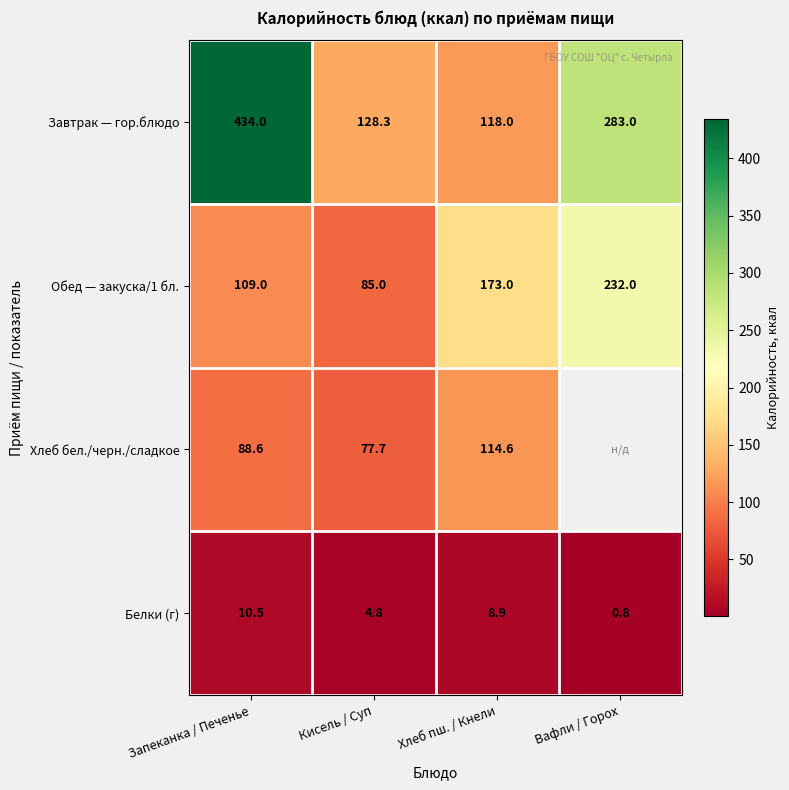

What is the sum of the Завтрак — гор.блюдо values at Хлеб пш. / Кнели and Кисель / Суп?

246.3